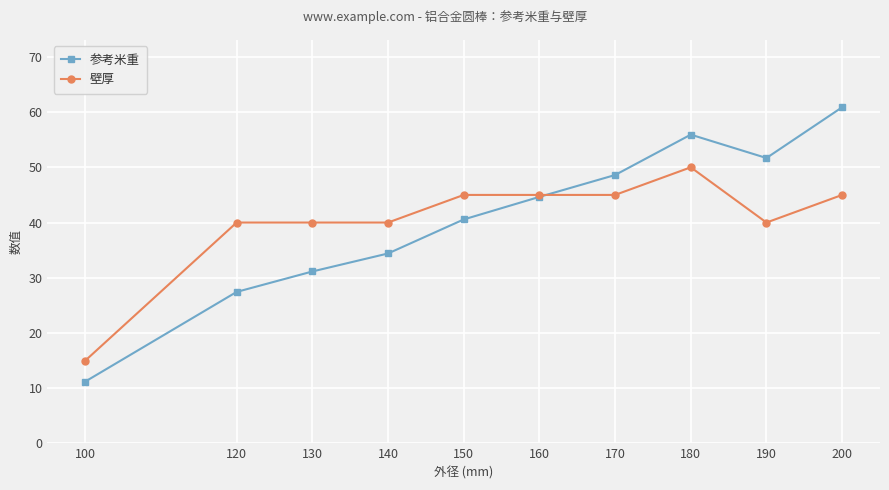

What is the sum of all 壁厚 values?

405.0